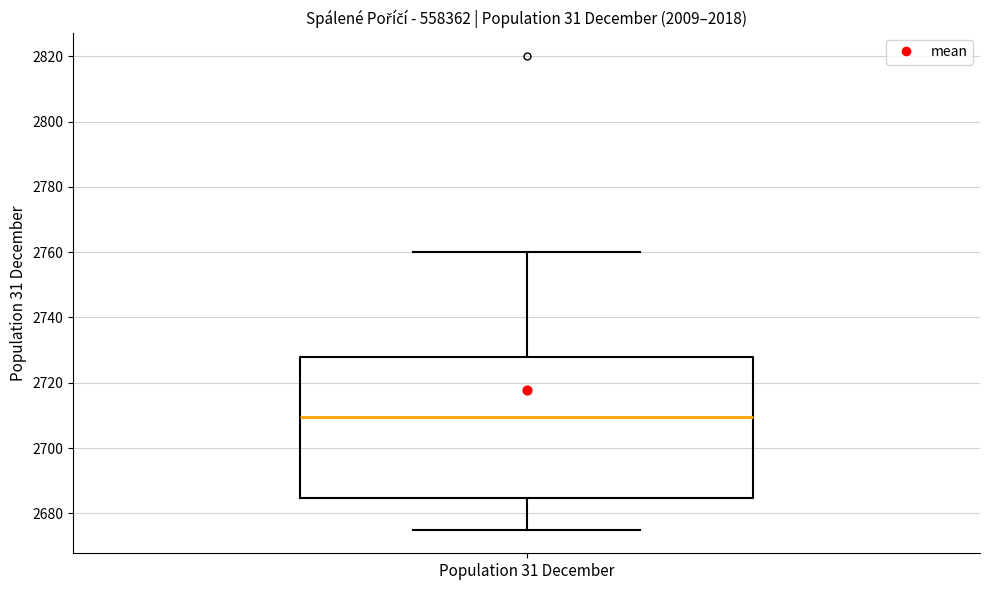

Transcribe this box plot: give where the median line is, the range the box spans, and where the two whiskers end, as read against the y-axis. The values are not printed on the chart, so give them approximately, as read against the axis.

median 2710, box 2684 to 2728, whiskers 2676 to 2760